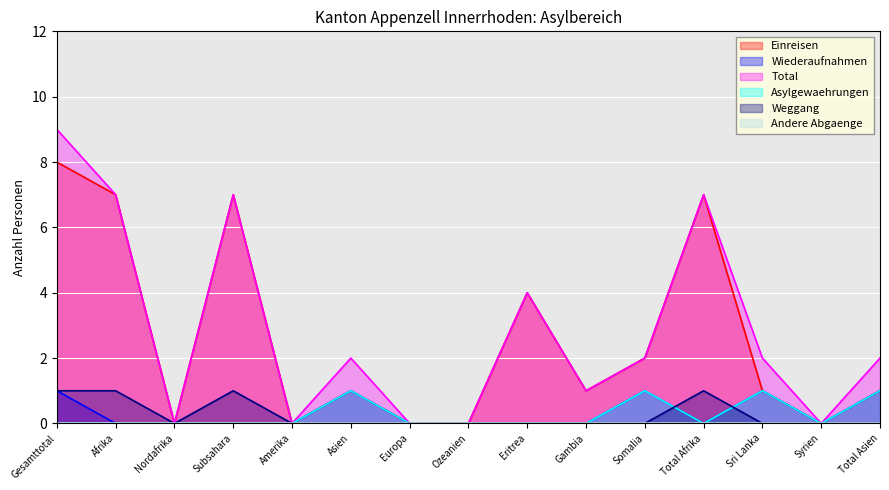

Reading left to right, what are all the values shown in this chart?

Einreisen: 8	7	0	7	0	1	0	0	4	1	2	7	1	0	1
Wiederaufnahmen: 1	0	0	0	0	1	0	0	0	0	1	0	1	0	1
Total: 9	7	0	7	0	2	0	0	4	1	2	7	2	0	2
Asylgewaehrungen: 0	0	0	0	0	1	0	0	0	0	1	0	1	0	1
Weggang: 1	1	0	1	0	0	0	0	0	0	0	1	0	0	0